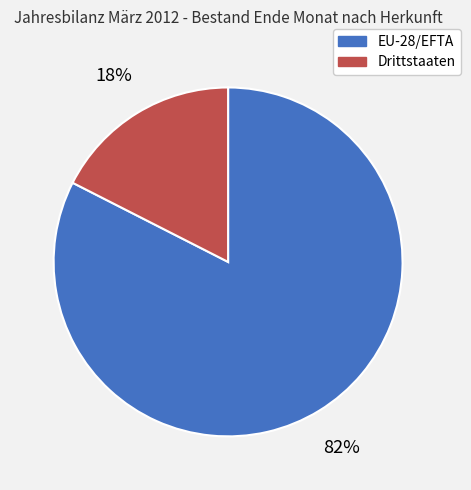

To the nearest percent, what is the combined percentage of EU-28/EFTA and Drittstaaten?

100%